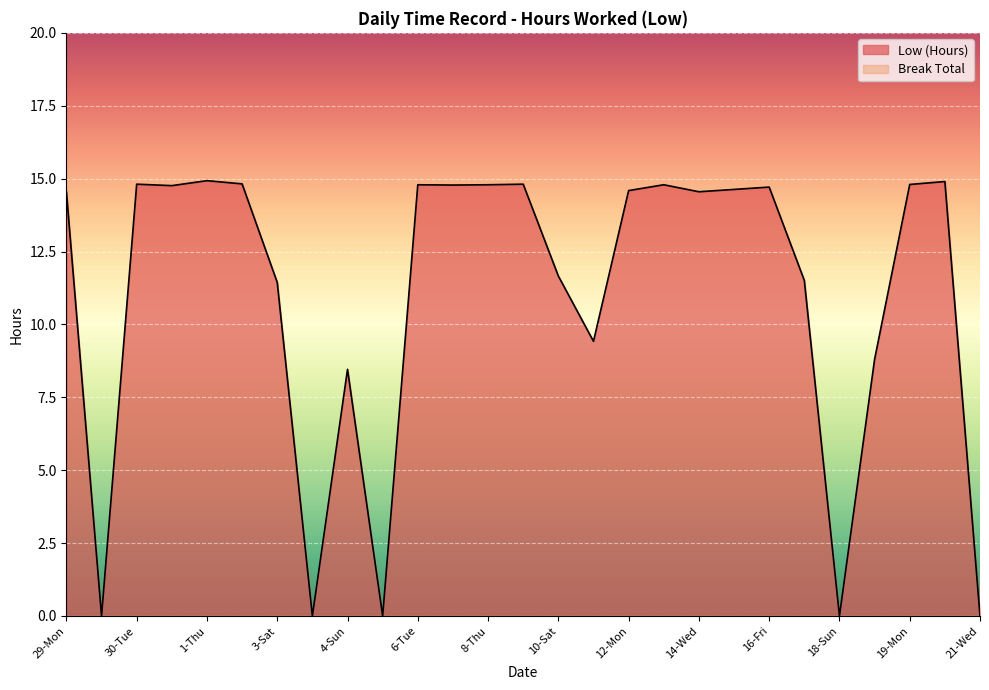

At which label does the data first exceed 14?

29-Mon